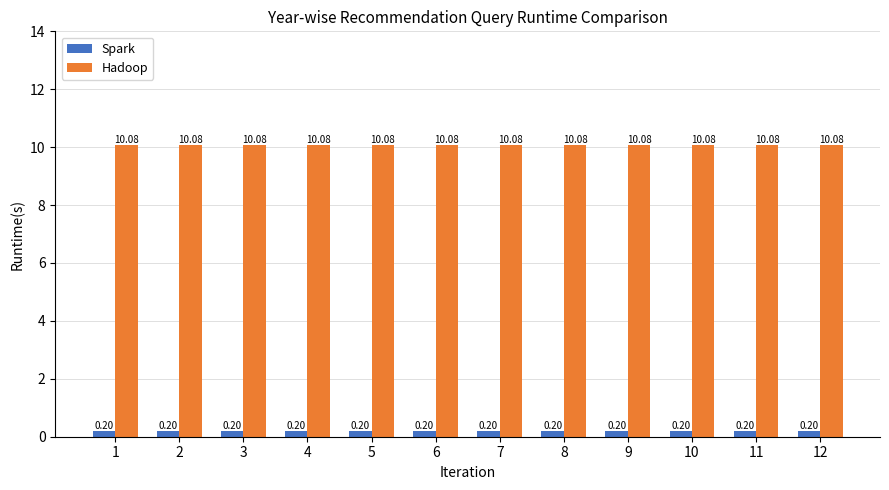

What is the spread (max minus min) of values at 3?

9.9